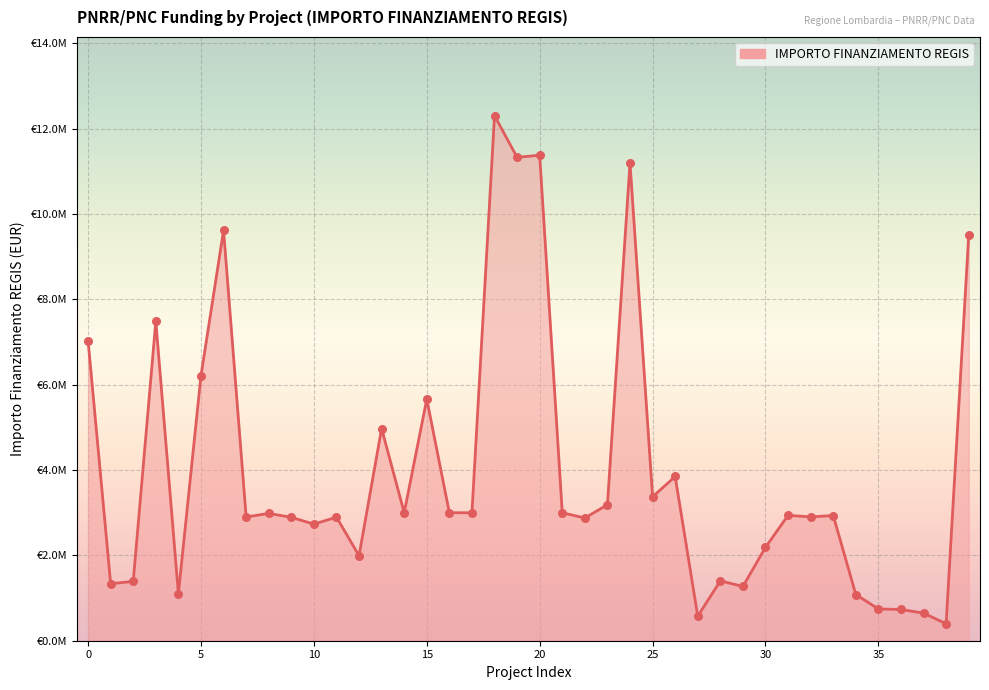

Does the chart have visible grid lines?

Yes